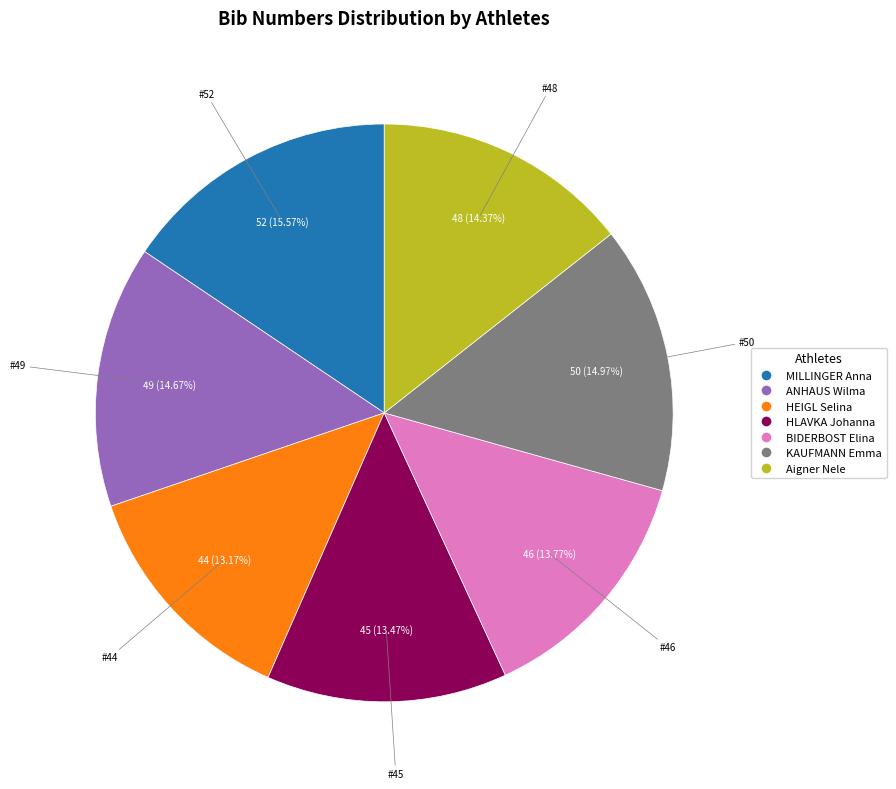

True or false: HLAVKA Johanna accounts for 3% of the total.

False